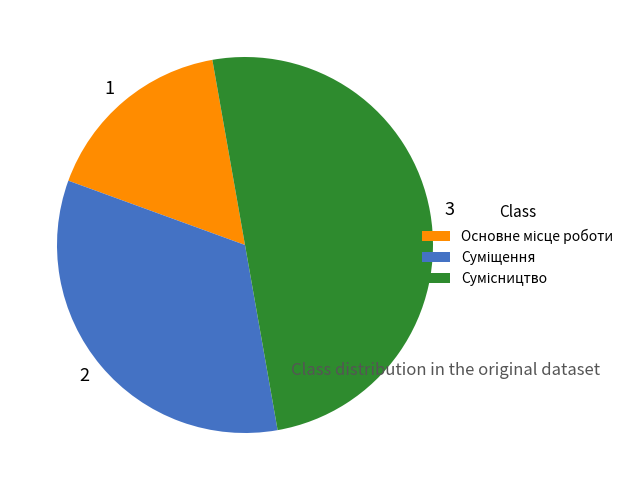

Rank the categories by value from highest to lowest.

Сумісництво, Суміщення, Основне місце роботи